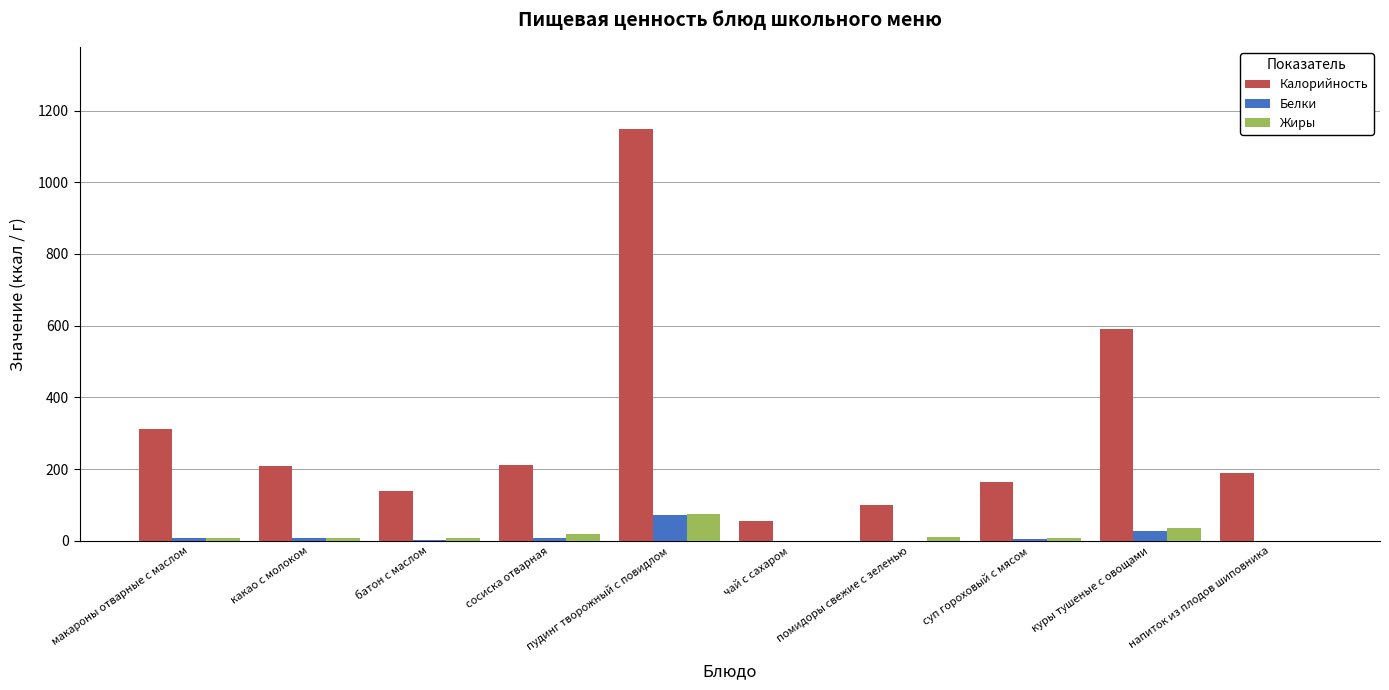

What is the sum of all Калорийность values?

3122